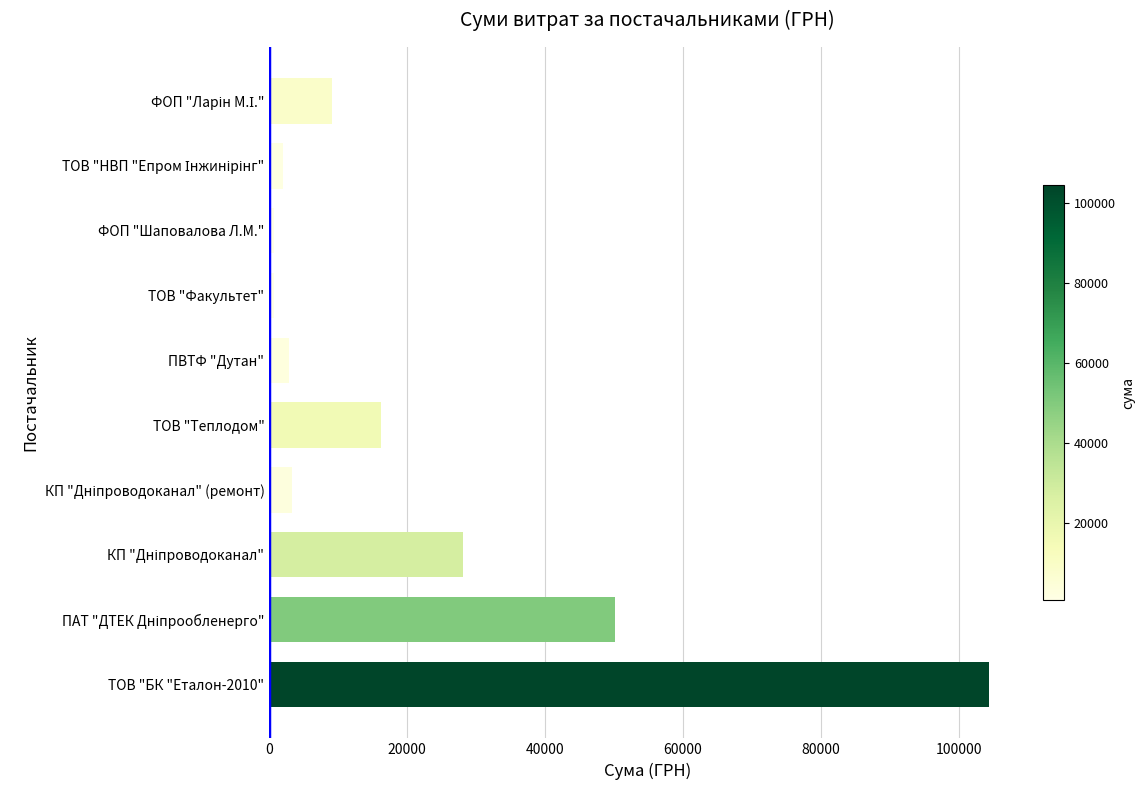

What is the greatest value displayed?

104400.0